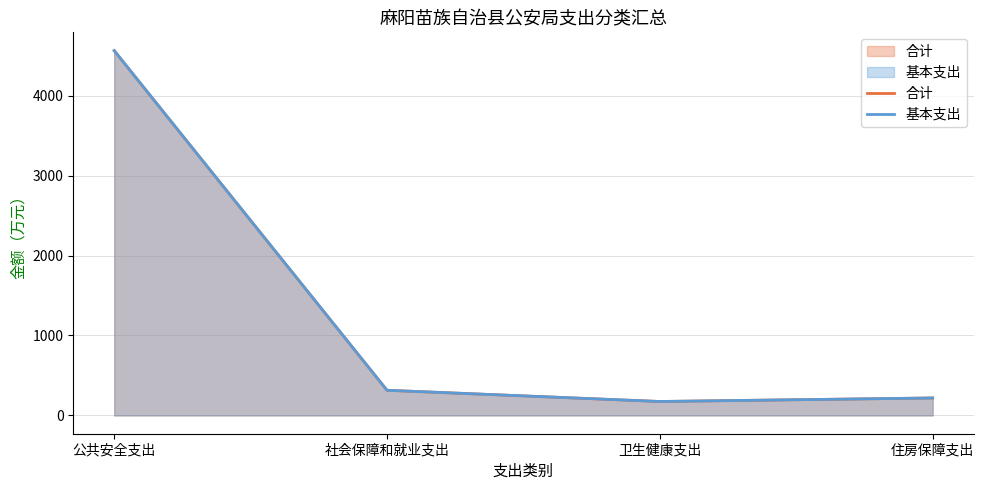

True or false: 合计 has a value of 174.8 at 卫生健康支出.

True